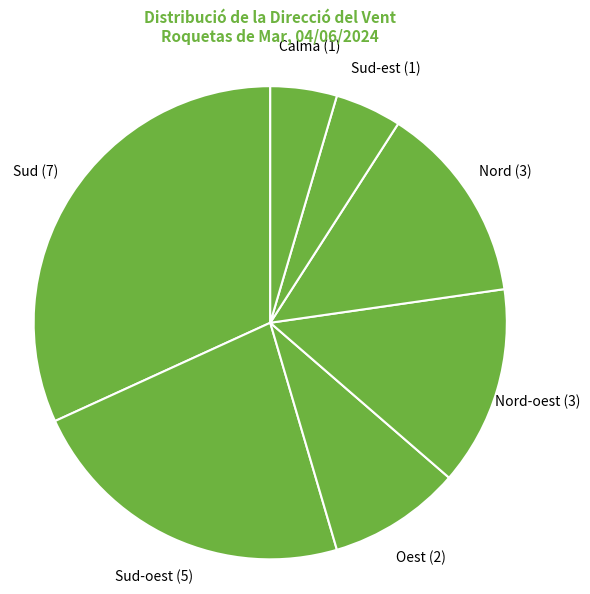

Is the sum of Sud-est (1) and Nord (3) greater than half?

No